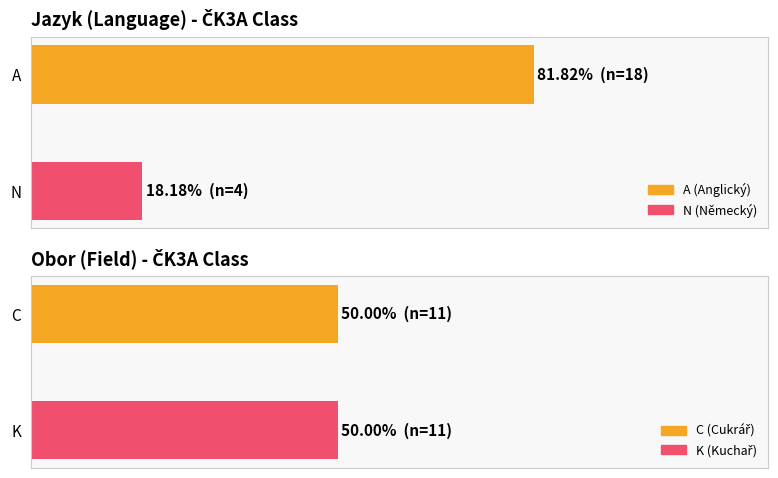

Rank the categories by Jazyk count value from highest to lowest.

0, 1